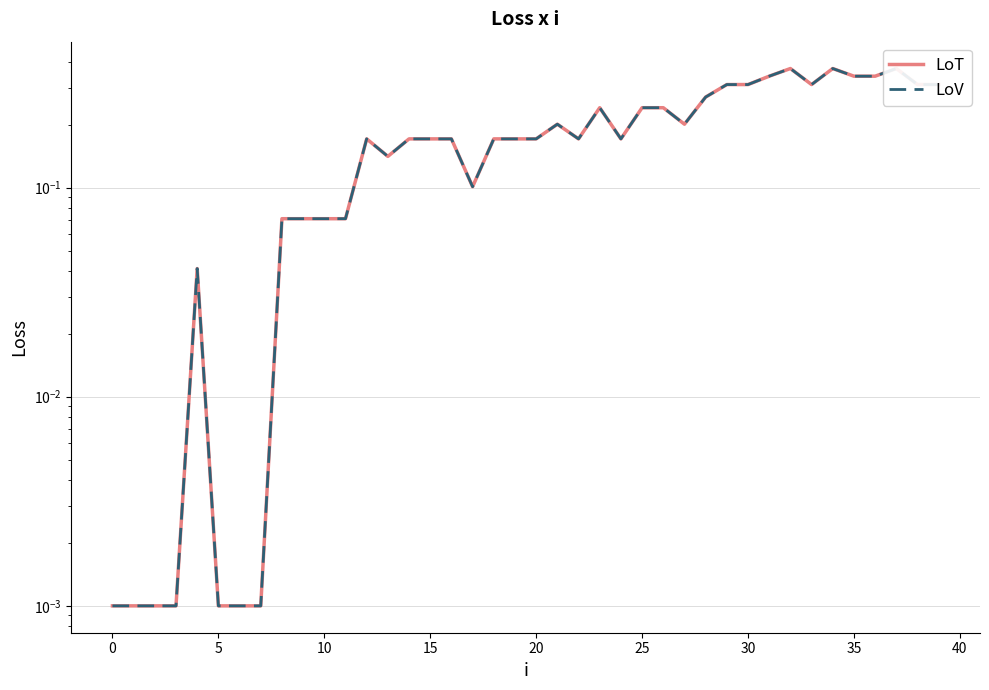

True or false: LoV and LoT cross at least once.

False